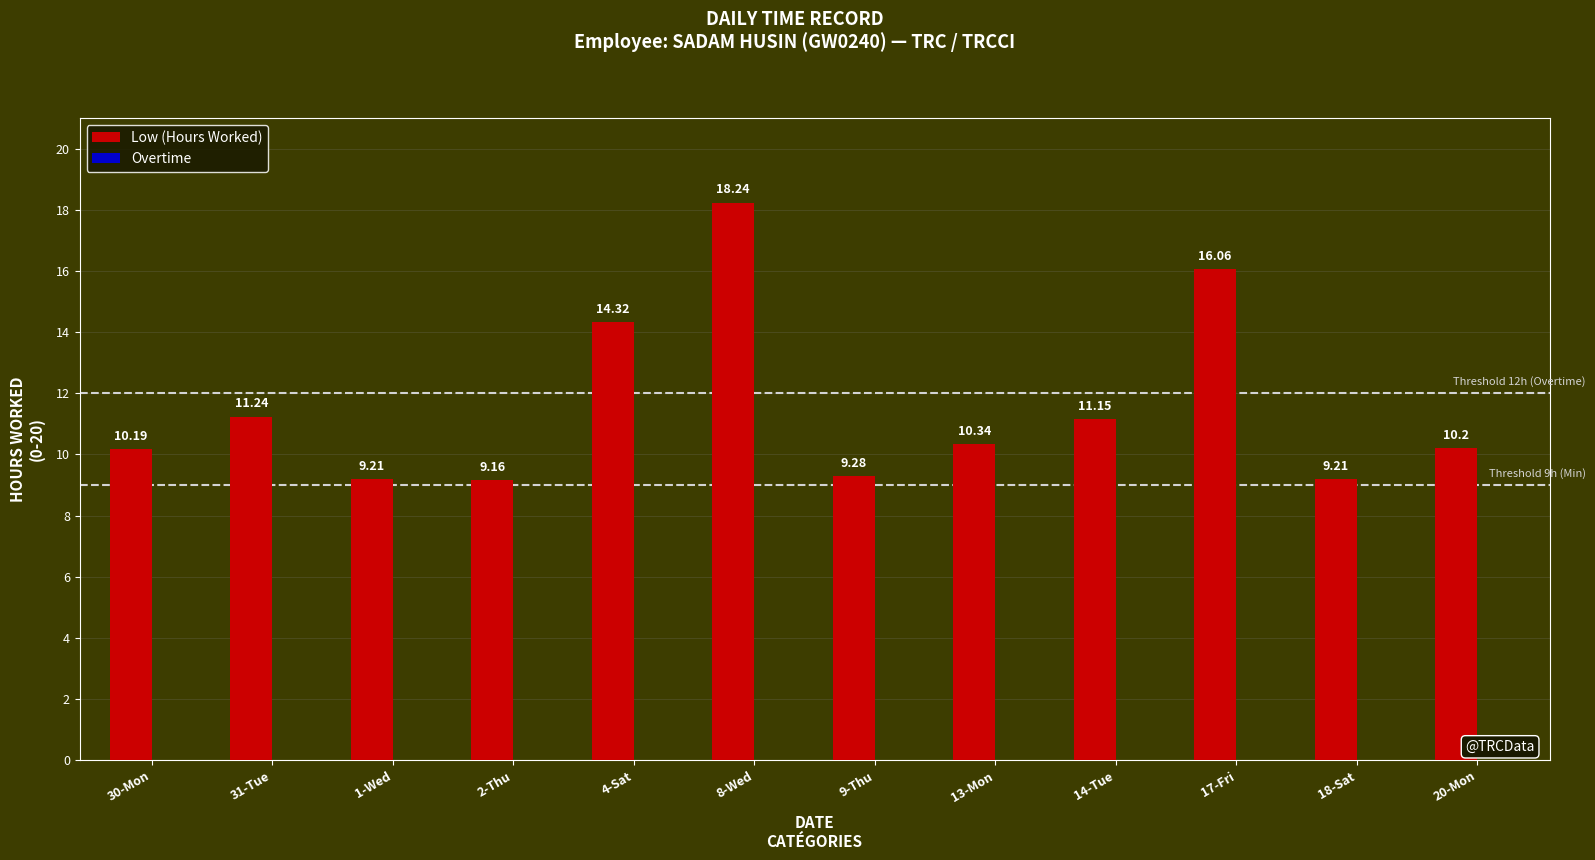

Which has a higher value, 20-Mon or 31-Tue?

31-Tue